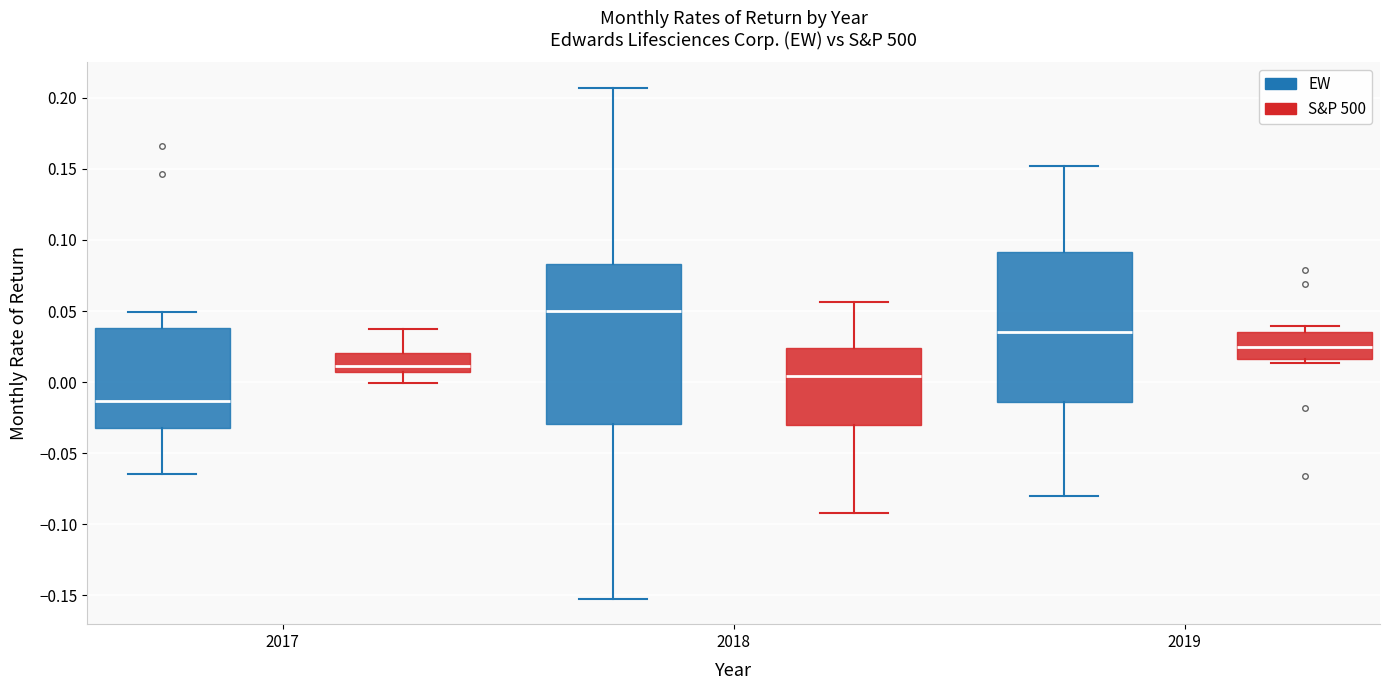

Which box's median line is the lowest?

2017 (EW)